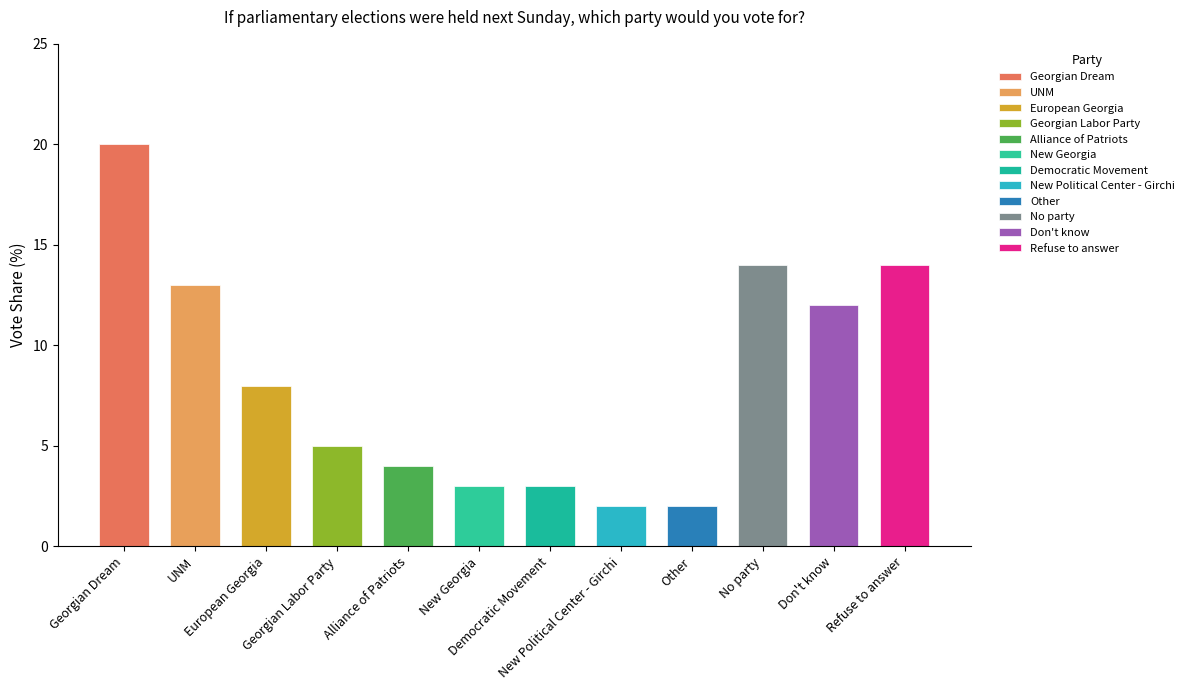

True or false: the data shows 3 at New Georgia.

True